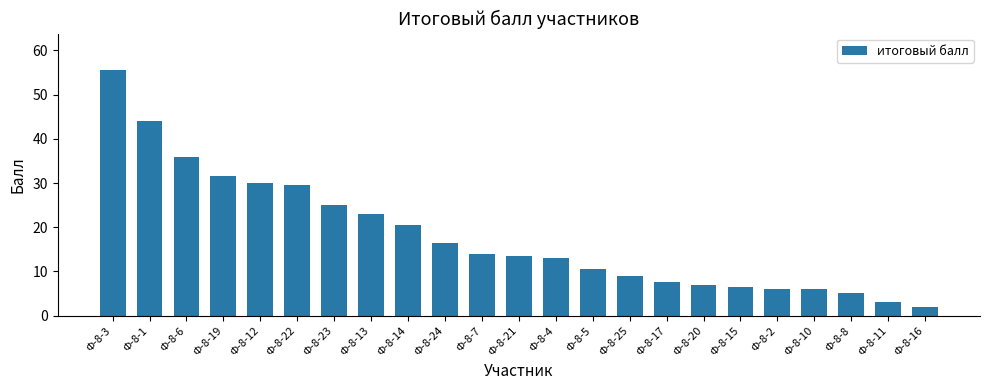

What is the difference between the maximum and minimum values?

53.5